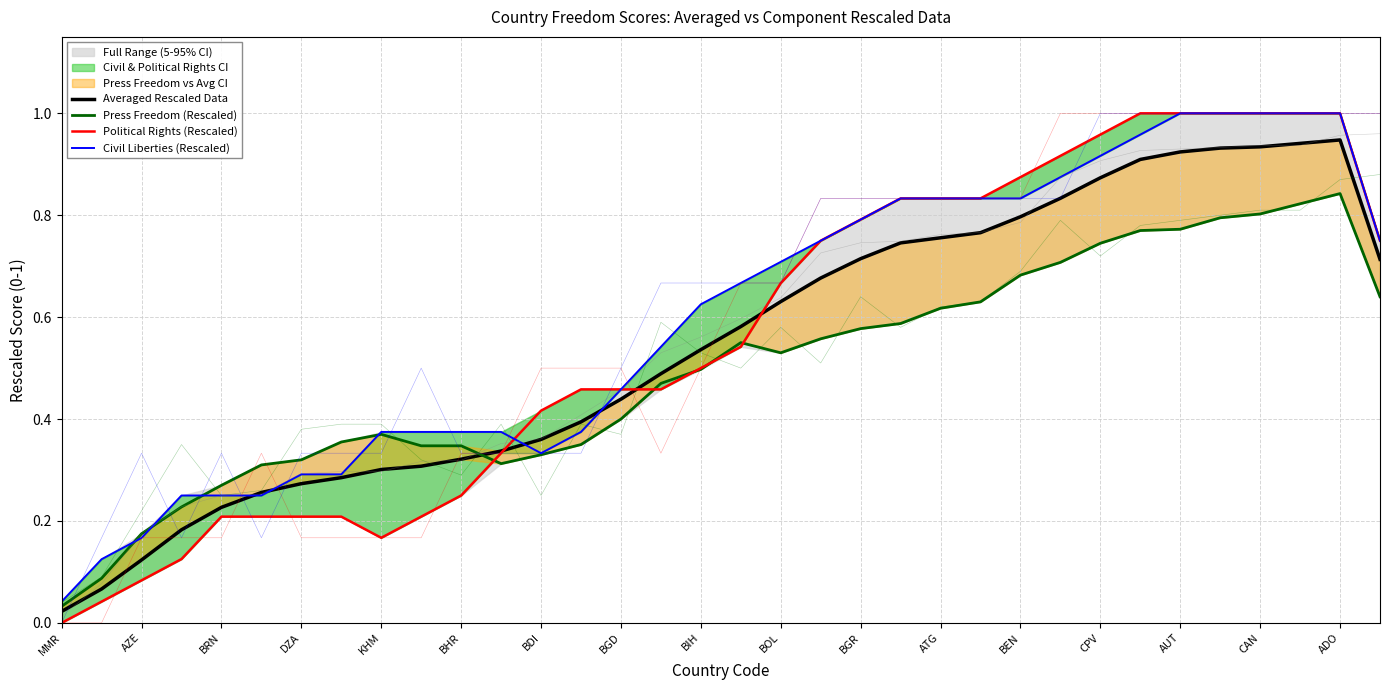

Which series has the largest total across all categories?

Civil Liberties (Rescaled)